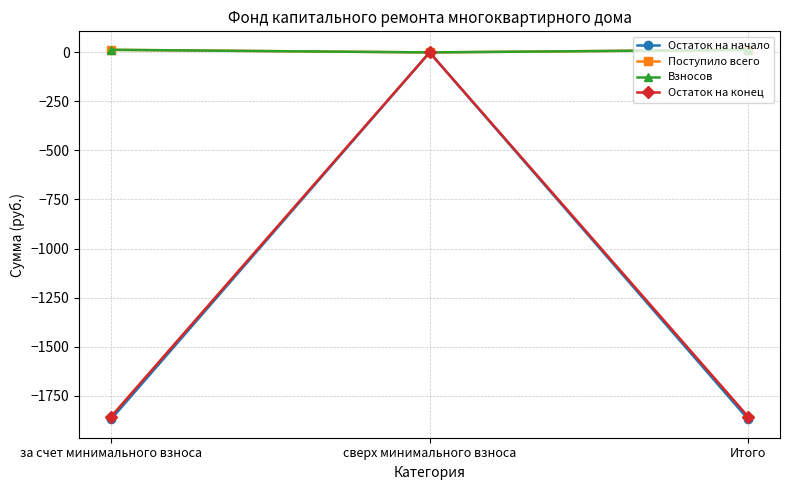

What is the value of the Остаток на конец point at the 3rd from the left?

-1857.4